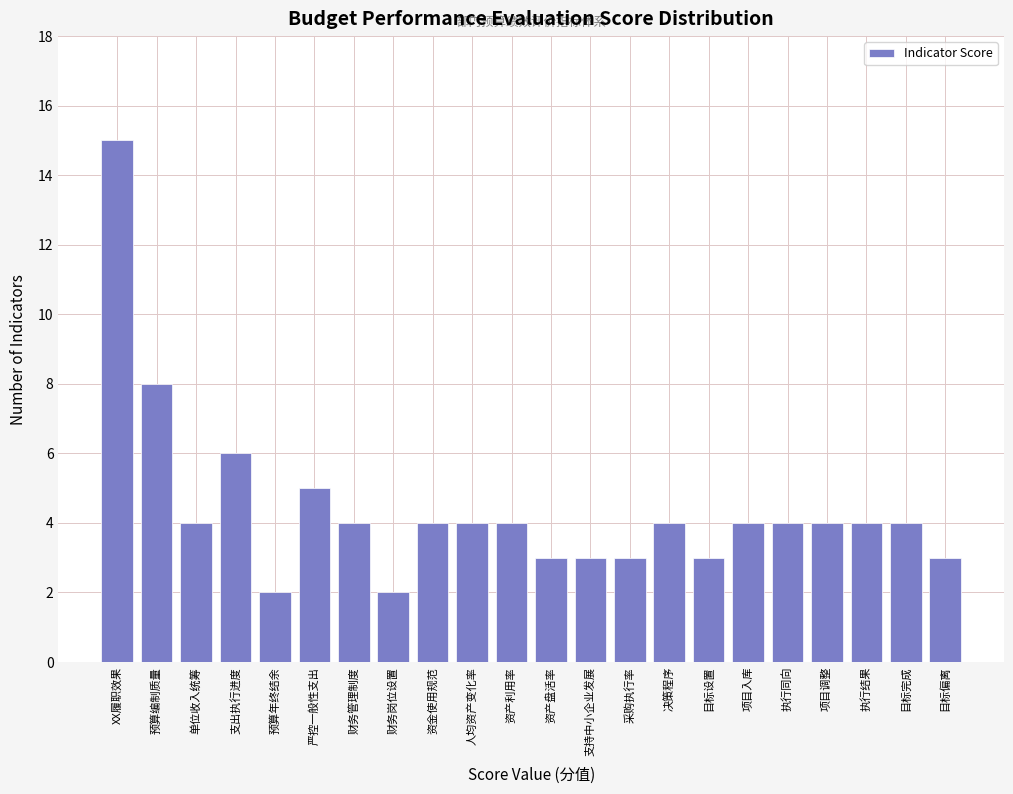

Reading left to right, transcribe all the data shown in this chart.

XX履职效果=15	预算编制质量=8	单位收入统筹=4	支出执行进度=6	预算年终结余=2	严控一般性支出=5	财务管理制度=4	财务岗位设置=2	资金使用规范=4	人均资产变化率=4	资产利用率=4	资产盘活率=3	支持中小企业发展=3	采购执行率=3	决策程序=4	目标设置=3	项目入库=4	执行同向=4	项目调整=4	执行结果=4	目标完成=4	目标偏离=3